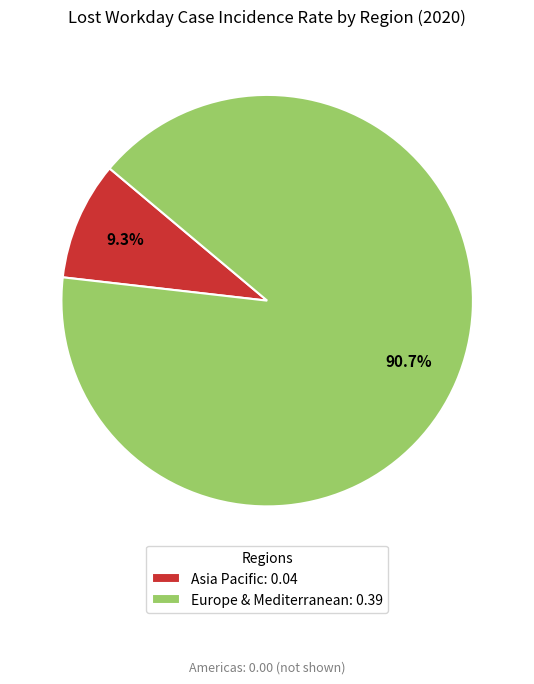

Count the number of slices in the pie.

2